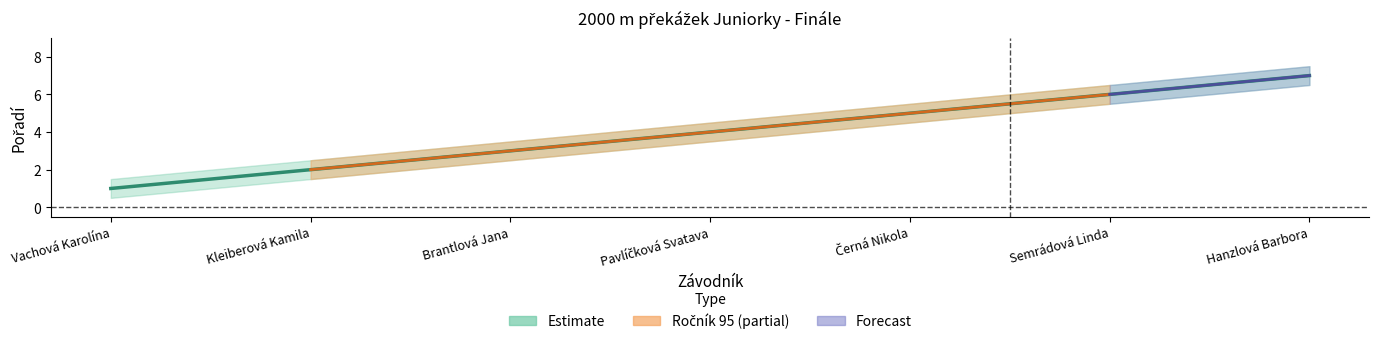

Which has a higher value, Vachová Karolína or Semrádová Linda?

Semrádová Linda